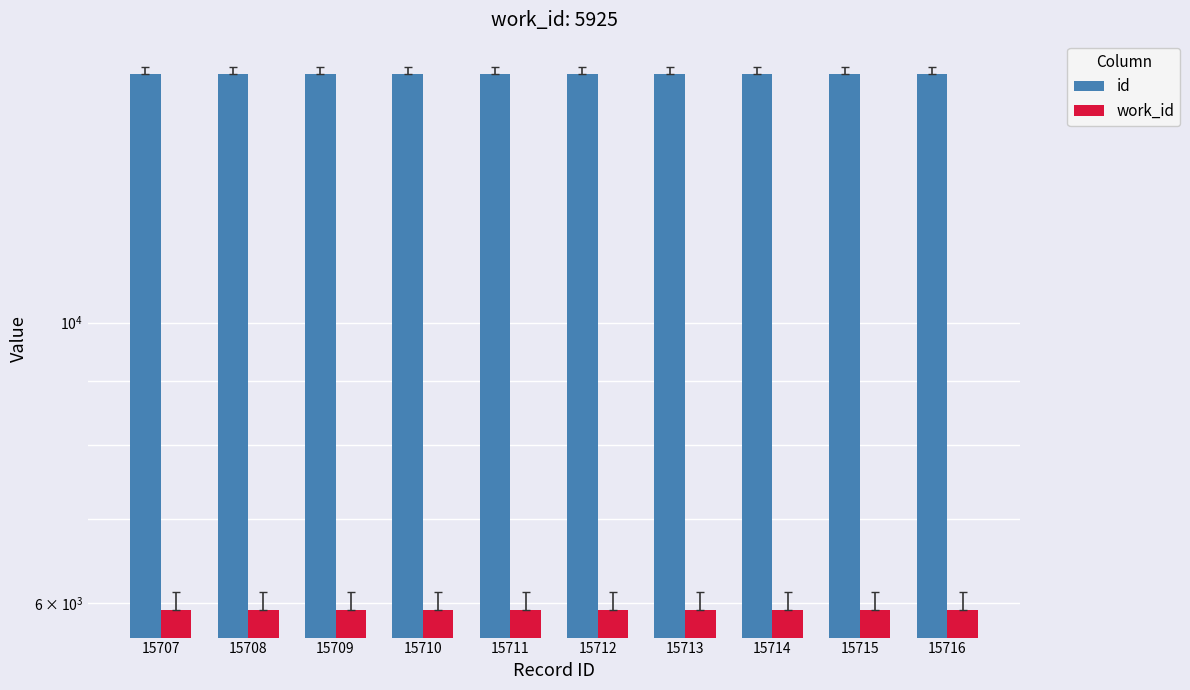

Rank the series by their average value, from highest to lowest.

id, work_id